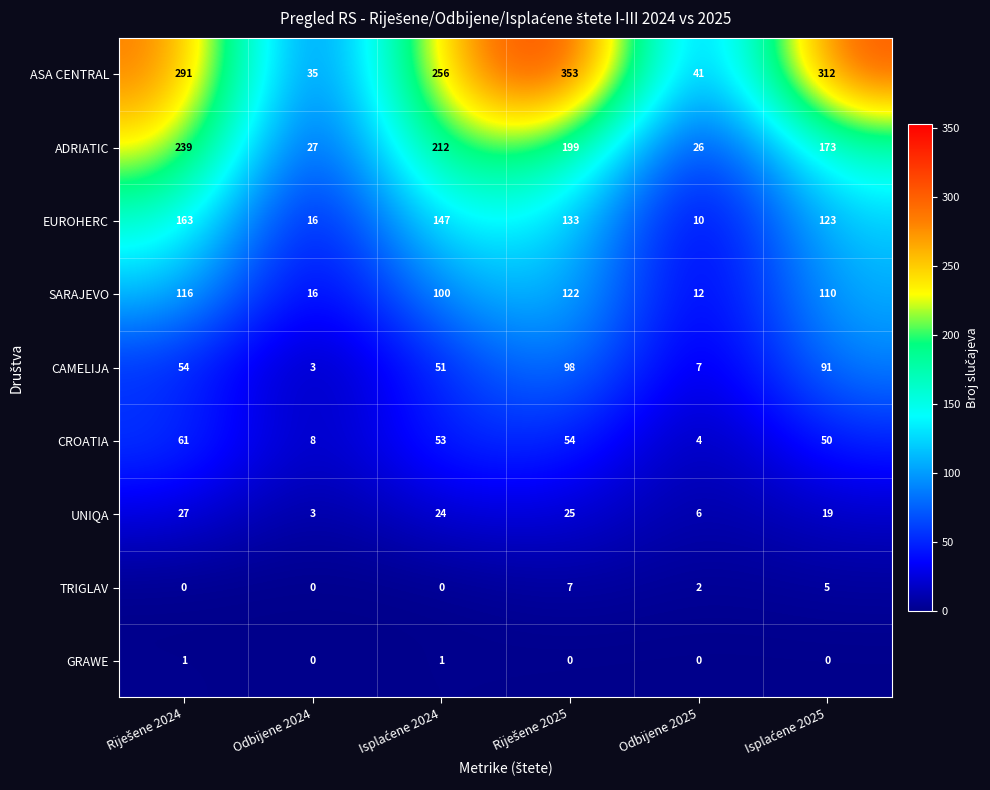

List the series in order of their peak value, lowest first.

GRAWE, TRIGLAV, UNIQA, CROATIA, CAMELIJA, SARAJEVO, EUROHERC, ADRIATIC, ASA CENTRAL